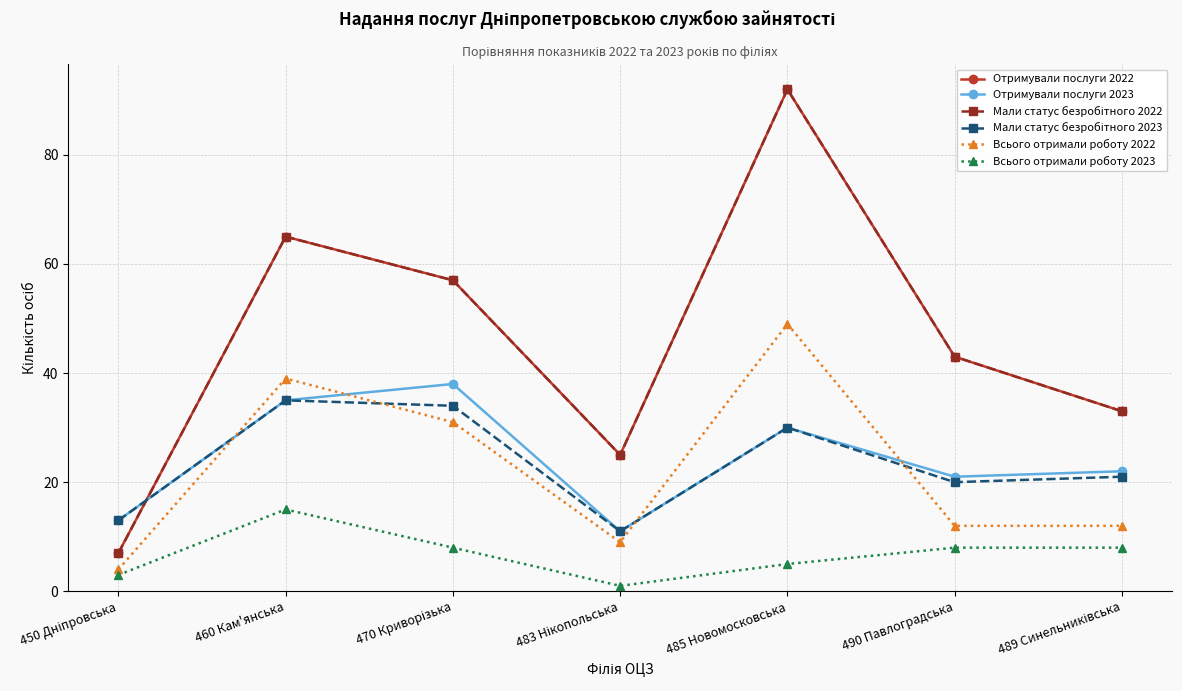

Is this an area chart (filled region under the line)?

No